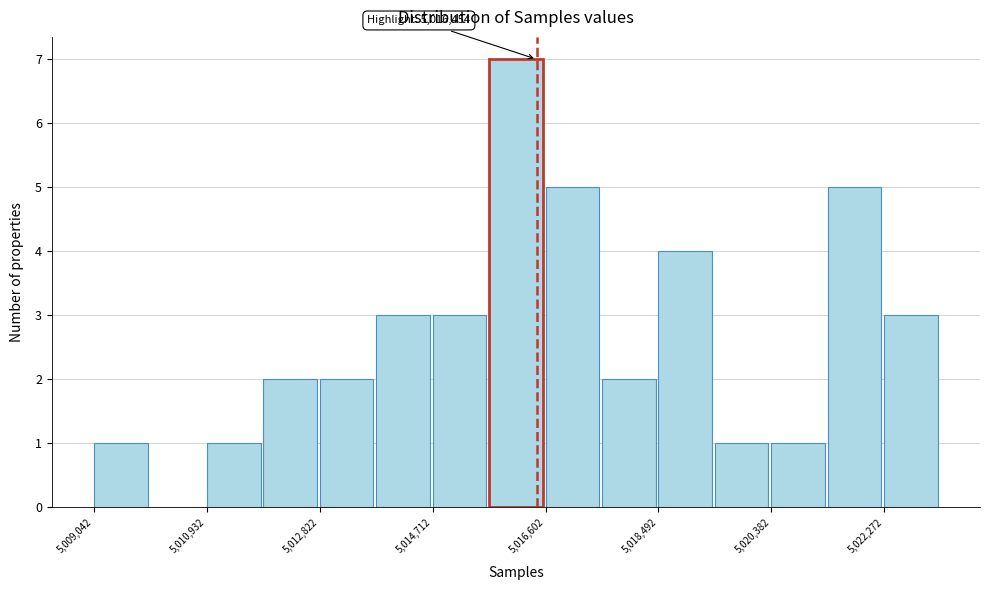

Over which range of the x-axis is the bar tallest?

5015600 to 5016600